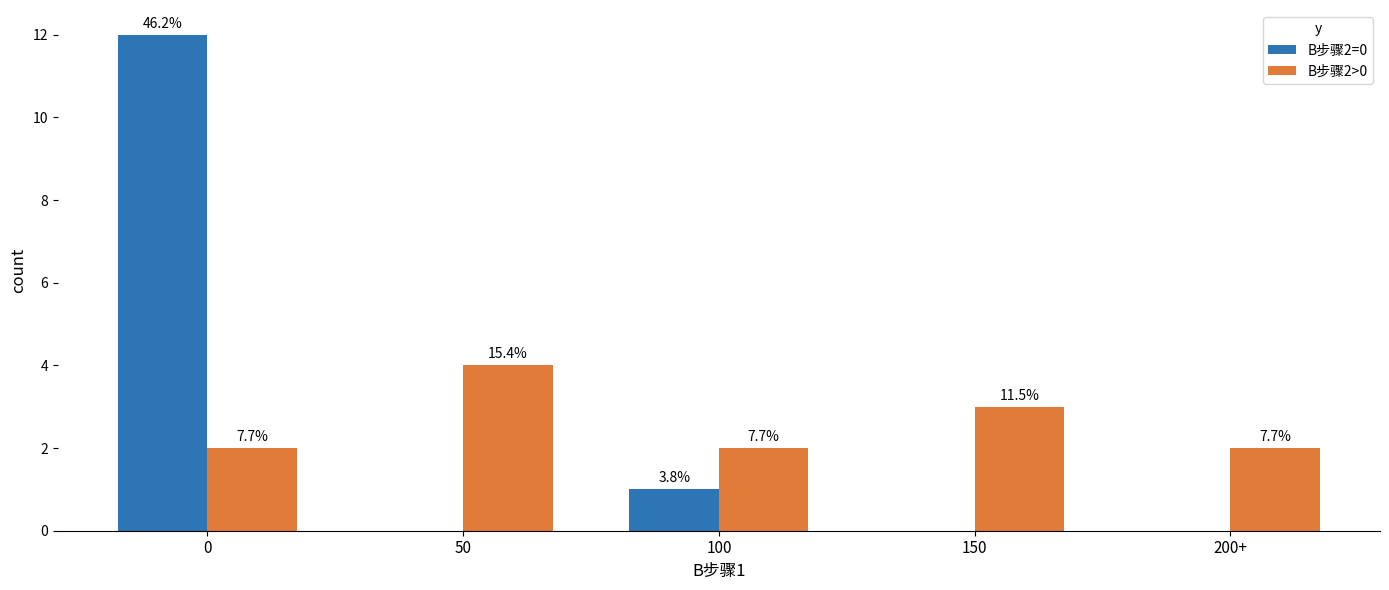

The value of B步骤2>0 at 100 is 2. True or false?

True